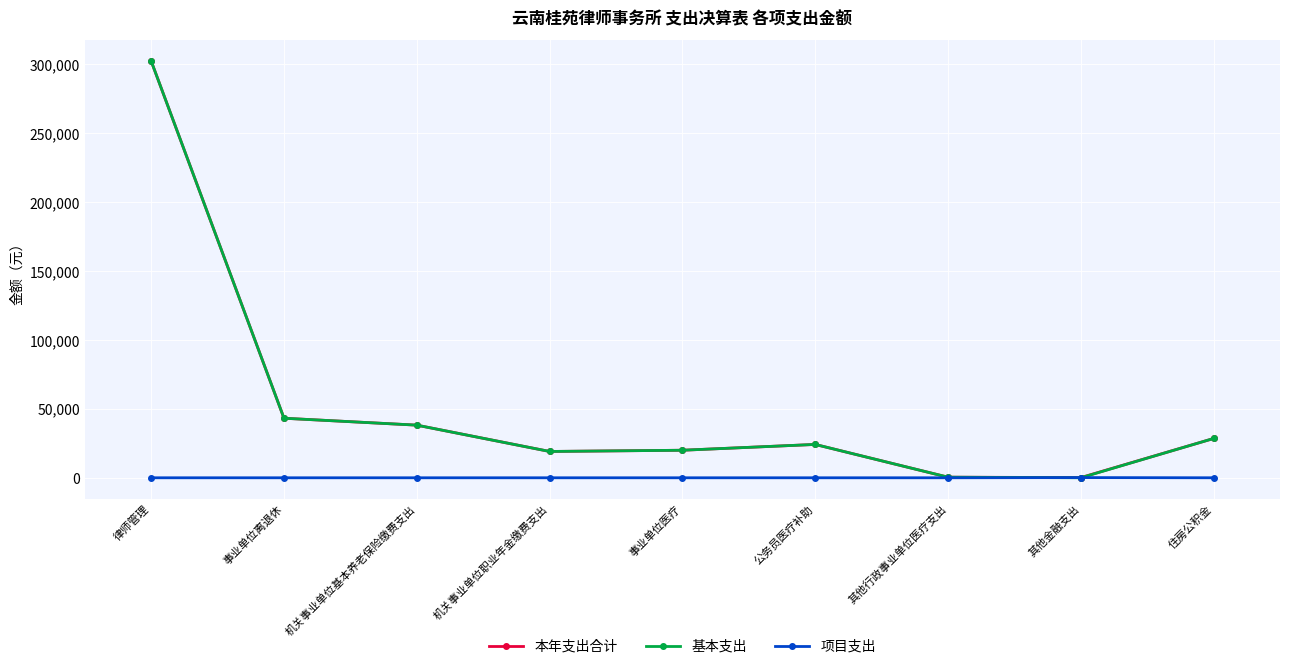

In 项目支出, how many points are higher than both neighbors (excluding endpoints)?

1